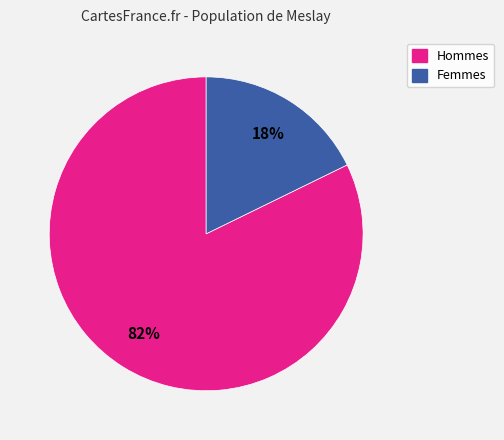

To the nearest percent, what is the average slice percentage?

50%